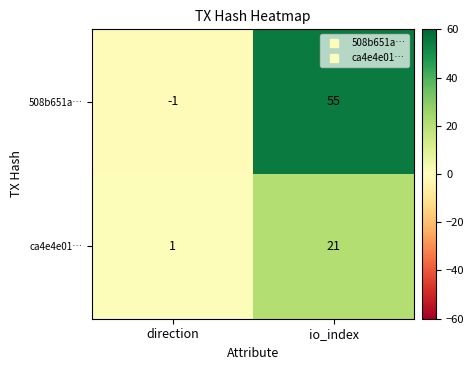

What is the highest value of the ca4e4e01… series?

21